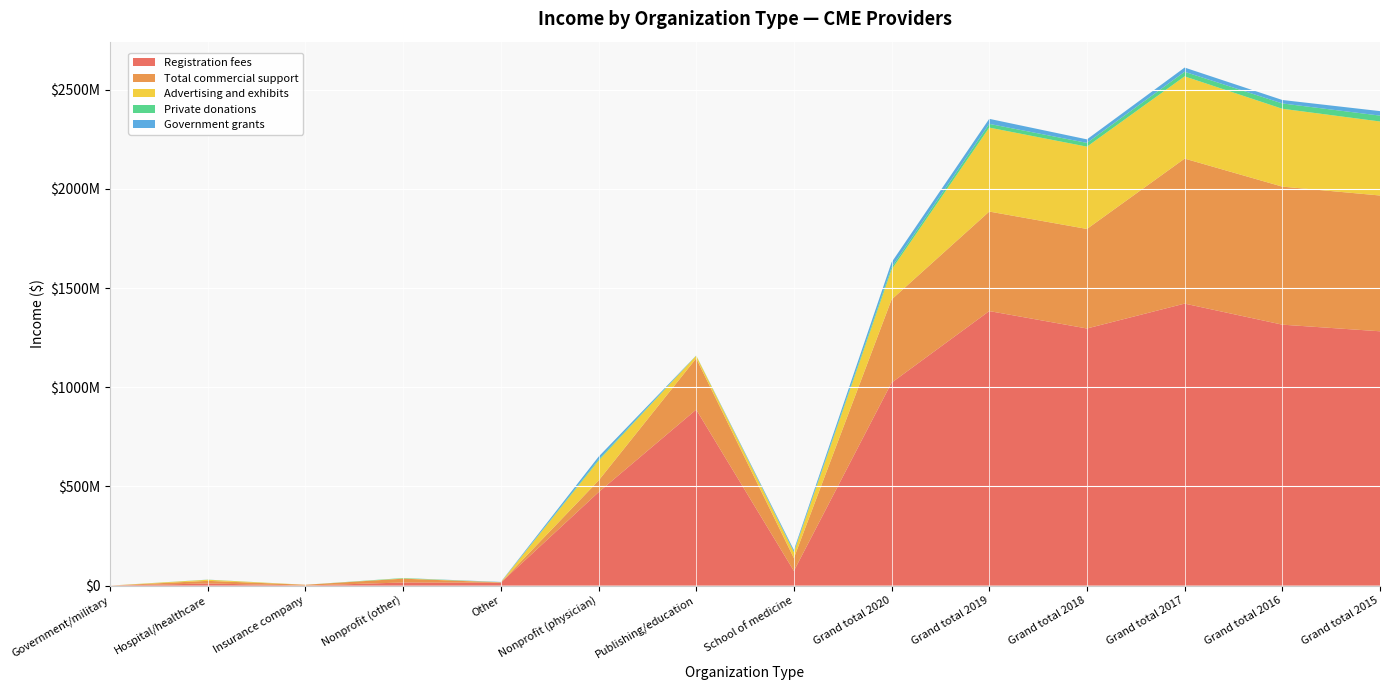

Reading left to right, extract all data points from this chart.

Registration fees: Government/military=142100.0	Hospital/healthcare=10836053.9	Insurance company=498760.0	Nonprofit (other)=15875207.9	Other=14860448.6	Nonprofit (physician)=471007758.2	Publishing/education=887468829.4	School of medicine=74060599.8	Grand total 2020=1023084790.4	Grand total 2019=1384361879.0	Grand total 2018=1296589350.0	Grand total 2017=1422058248.0	Grand total 2016=1315859811.0	Grand total 2015=1282477849.0
Total commercial support: Government/military=9990.3	Hospital/healthcare=13242832.1	Insurance company=3907891.4	Nonprofit (other)=19182715.5	Other=1119070.0	Nonprofit (physician)=58594761.5	Publishing/education=258531423.6	School of medicine=64962569.9	Grand total 2020=419551254.2	Grand total 2019=501841206.0	Grand total 2018=501841239.0	Grand total 2017=731109049.0	Grand total 2016=696022425.0	Grand total 2015=684678701.0
Advertising and exhibits: Government/military=0.0	Hospital/healthcare=5510517.6	Insurance company=0.0	Nonprofit (other)=1399345.0	Other=1088810.2	Nonprofit (physician)=100110011.2	Publishing/education=13278600.0	School of medicine=29353232.4	Grand total 2020=150740516.4	Grand total 2019=423317607.0	Grand total 2018=414917203.0	Grand total 2017=414595971.0	Grand total 2016=392580854.0	Grand total 2015=373138523.0
Private donations: Government/military=0.0	Hospital/healthcare=454469.8	Insurance company=8000.0	Nonprofit (other)=1821807.0	Other=27675.0	Nonprofit (physician)=5561997.0	Publishing/education=640334.2	School of medicine=3097062.1	Grand total 2020=11611345.1	Grand total 2019=18764253.0	Grand total 2018=19061521.0	Grand total 2017=23123302.0	Grand total 2016=26799016.0	Grand total 2015=29665302.0
Government grants: Government/military=0.0	Hospital/healthcare=293974.9	Insurance company=0.0	Nonprofit (other)=75748.0	Other=1533500.0	Nonprofit (physician)=14459924.0	Publishing/education=487916.0	School of medicine=8260863.6	Grand total 2020=25111926.6	Grand total 2019=25401574.0	Grand total 2018=17772256.0	Grand total 2017=21276523.0	Grand total 2016=17500183.0	Grand total 2015=22644636.0